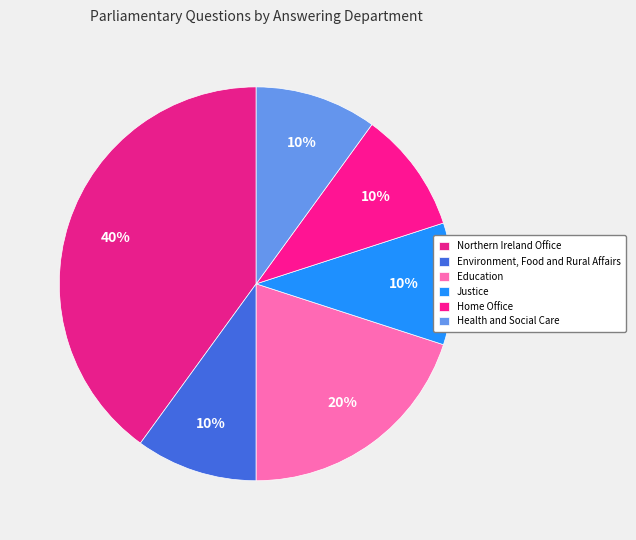

Is there a majority slice in this chart?

No